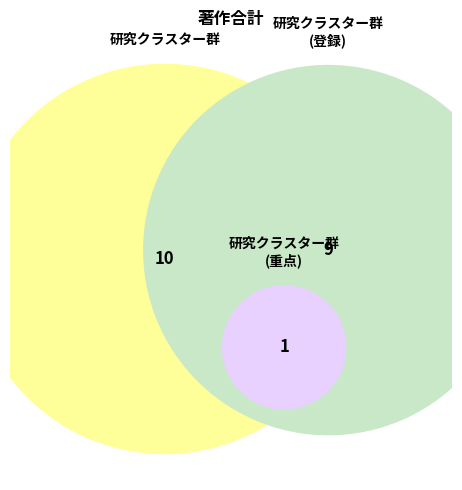

What percentage is NOT represented by 研究クラスター群 (重点)?

95.0%